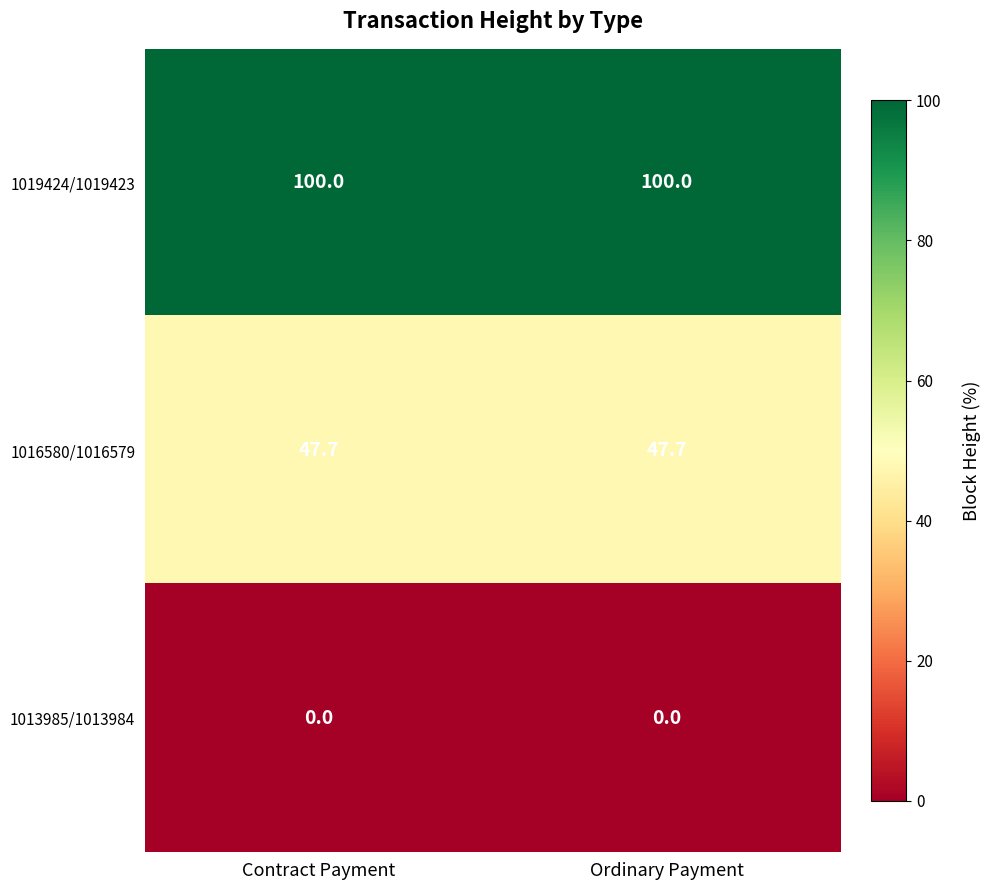

Reading left to right, transcribe all the data shown in this chart.

1019424/1019423: 100.0	100.0
1016580/1016579: 47.7	47.7
1013985/1013984: 0.0	0.0